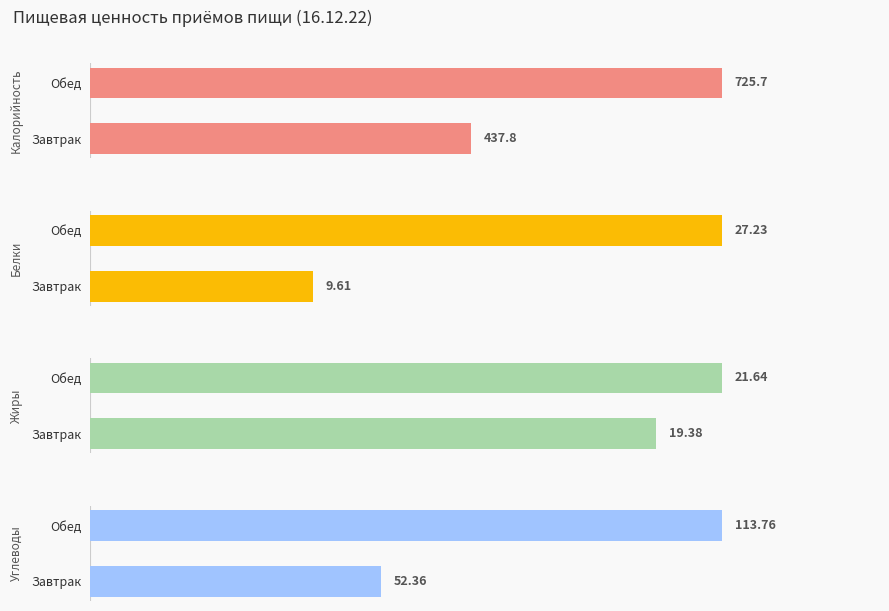

Reading left to right, list all the values displayed in this chart.

Калорийность: 437.8	725.7
Белки: 9.6	27.2
Жиры: 19.4	21.6
Углеводы: 52.4	113.8